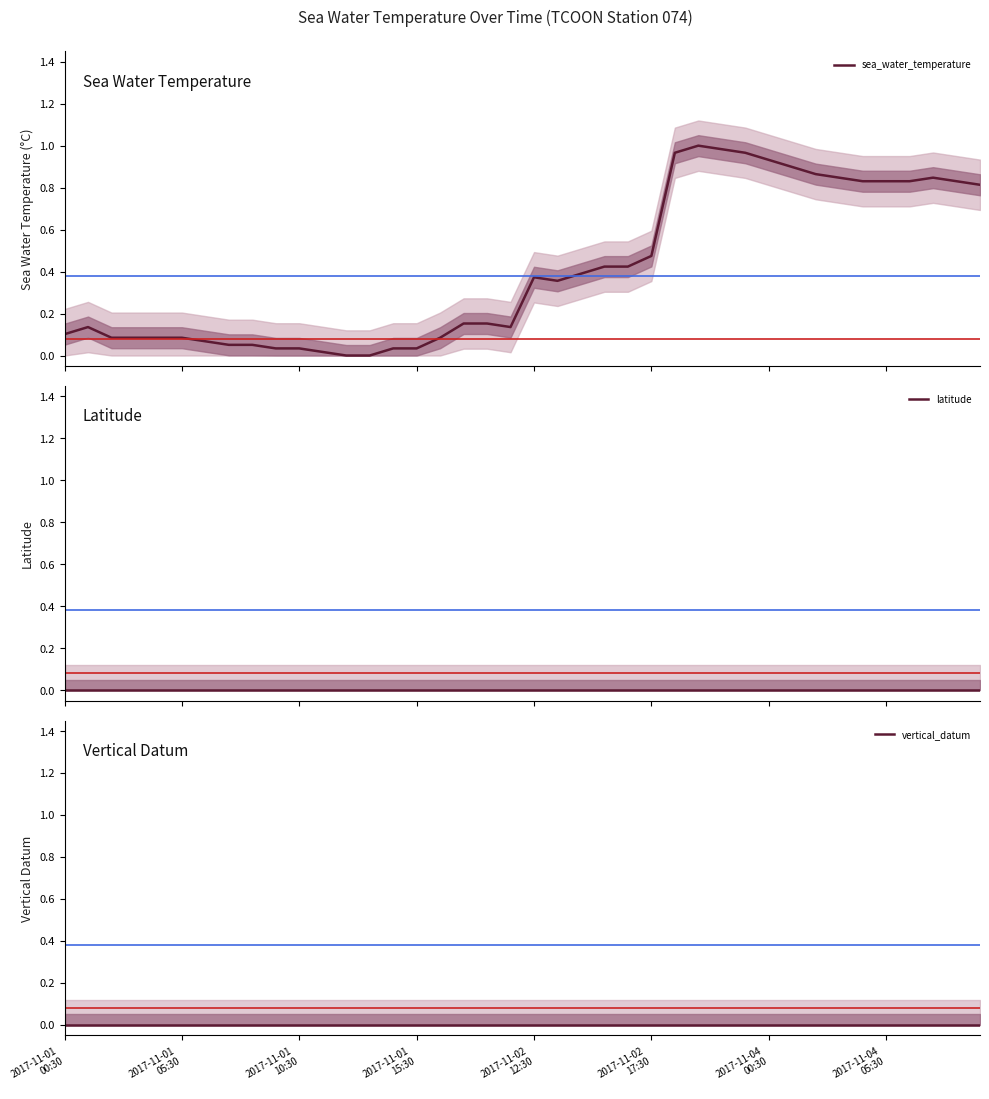

The sea_water_temperature series shows 0.0 at 2017-11-01
15:30. True or false?

False